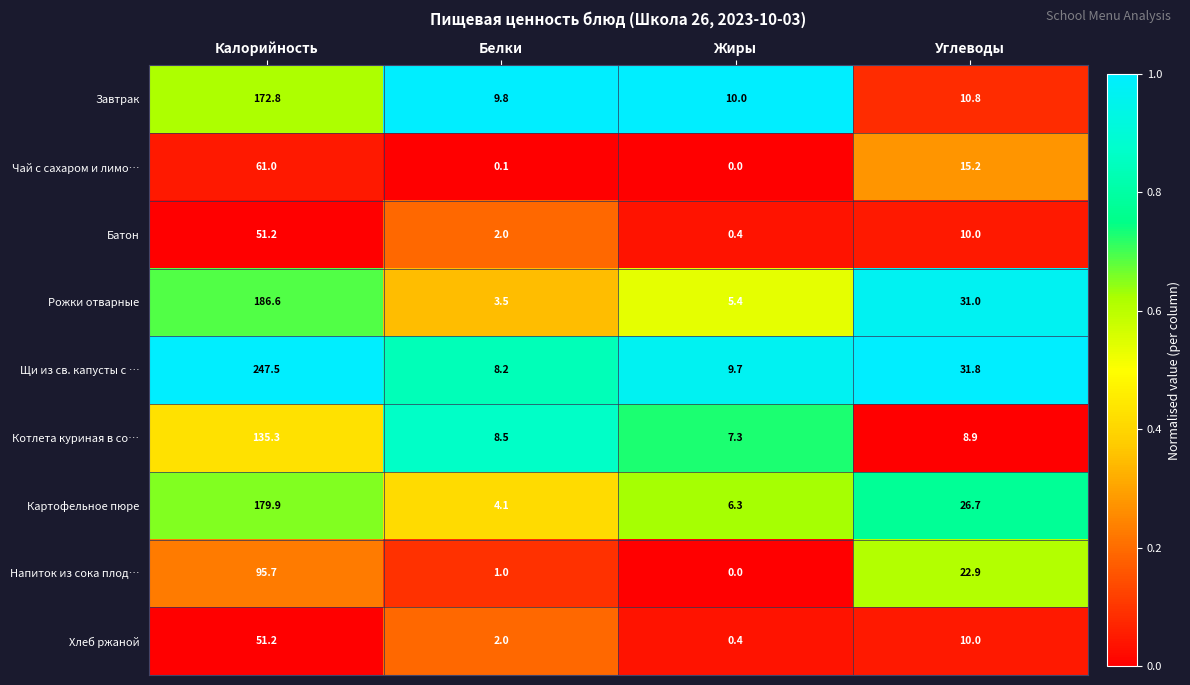

What is the sum of all Завтрак values?

203.4